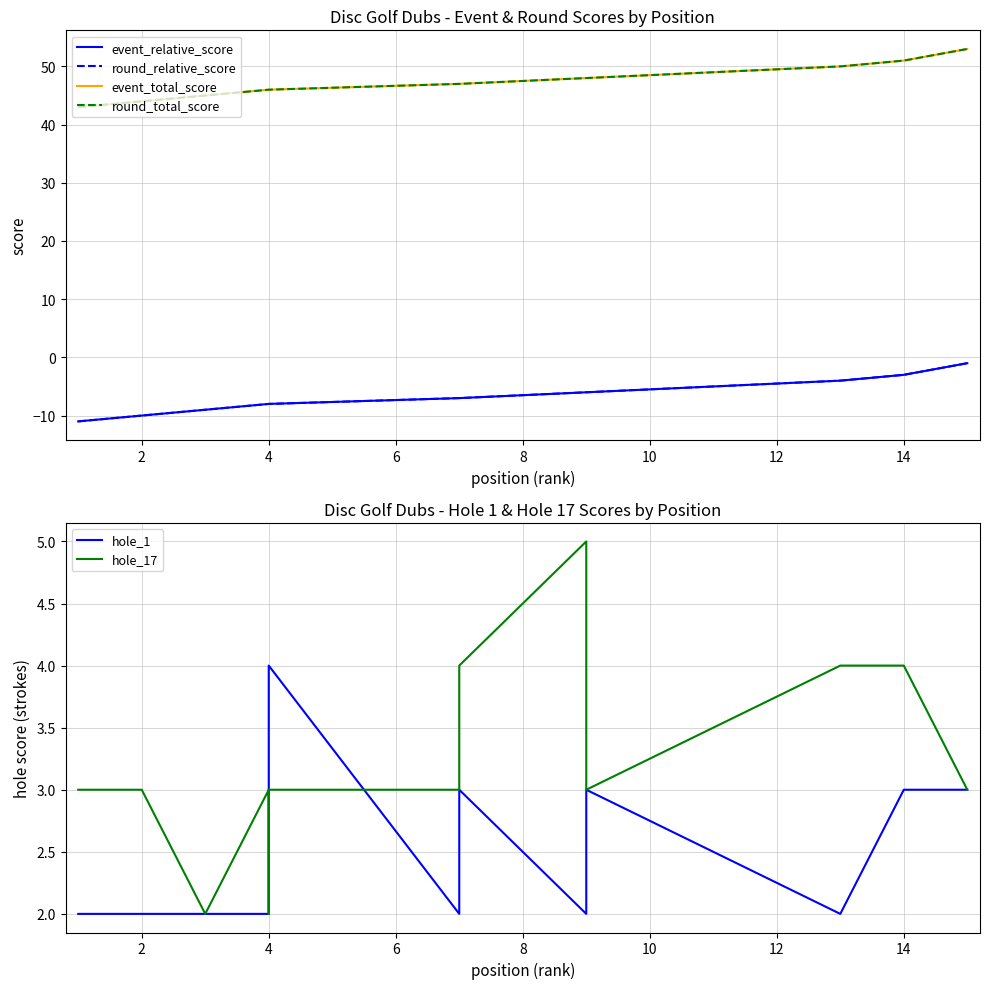

What is the difference between the maximum and second lowest values in the hole_1 series?

2